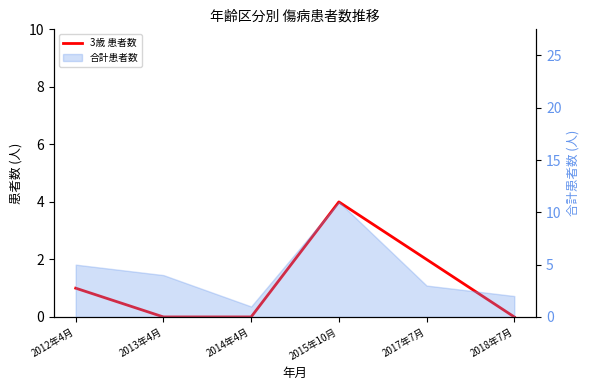

The value at 2018年7月 is 0. True or false?

True